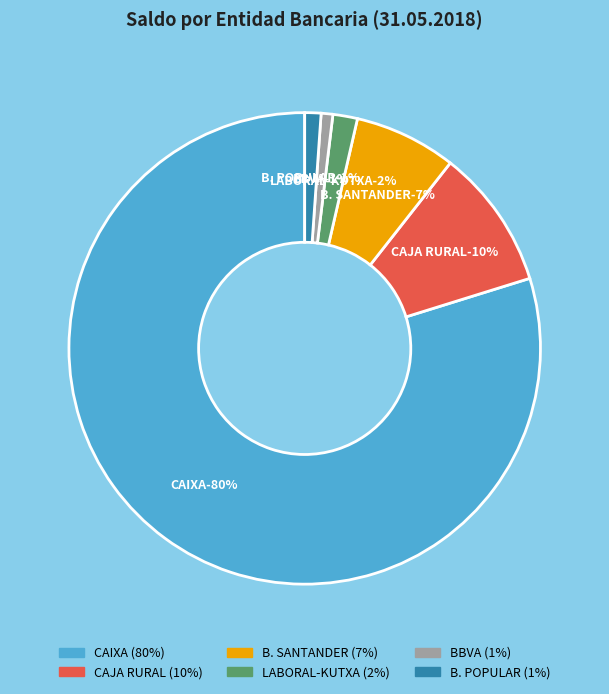

How many segments does this pie chart have?

6